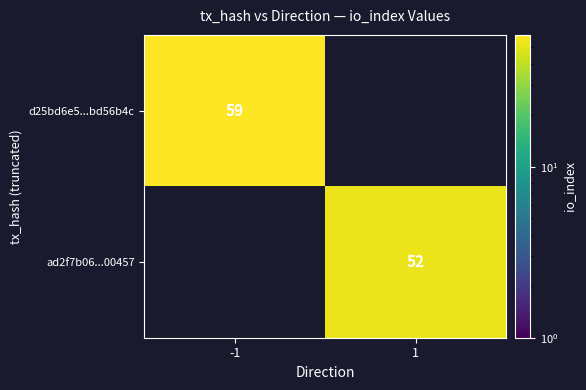

True or false: d25bd6e5...bd56b4c has a value of 23 at -1.

False